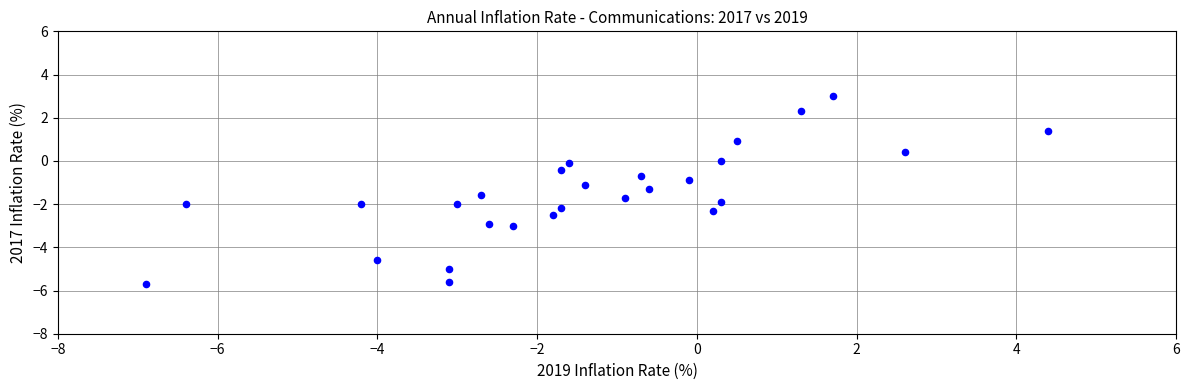

What is the range of Y values (max minus min)?

8.7